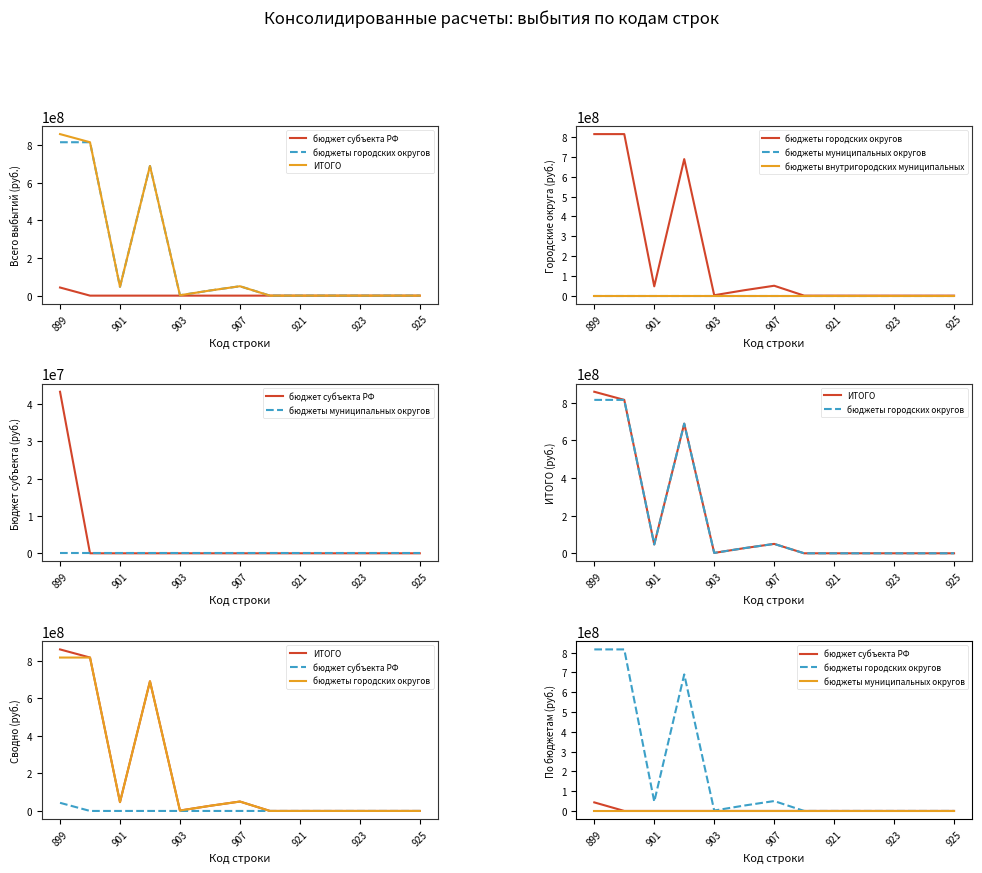

Is the value of бюджет субъекта РФ at 921 greater than the value of бюджеты муниципальных округов at 907?

No